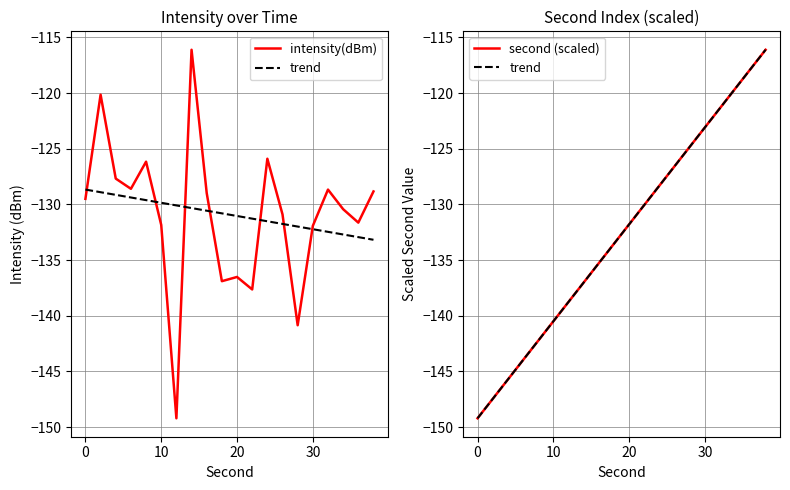

Reading left to right, extract all data points from this chart.

intensity(dBm): -129.5	-120.1	-127.7	-128.6	-126.2	-131.8	-149.2	-116.1	-129.0	-136.9	-136.5	-137.6	-125.9	-130.9	-140.9	-131.9	-128.7	-130.4	-131.6	-128.8
trend: -149.2	-147.5	-145.7	-144.0	-142.2	-140.5	-138.8	-137.0	-135.3	-133.5	-131.8	-130.0	-128.3	-126.6	-124.8	-123.1	-121.3	-119.6	-117.8	-116.1
second (scaled): -149.2	-147.5	-145.7	-144.0	-142.2	-140.5	-138.8	-137.0	-135.3	-133.5	-131.8	-130.0	-128.3	-126.6	-124.8	-123.1	-121.3	-119.6	-117.8	-116.1